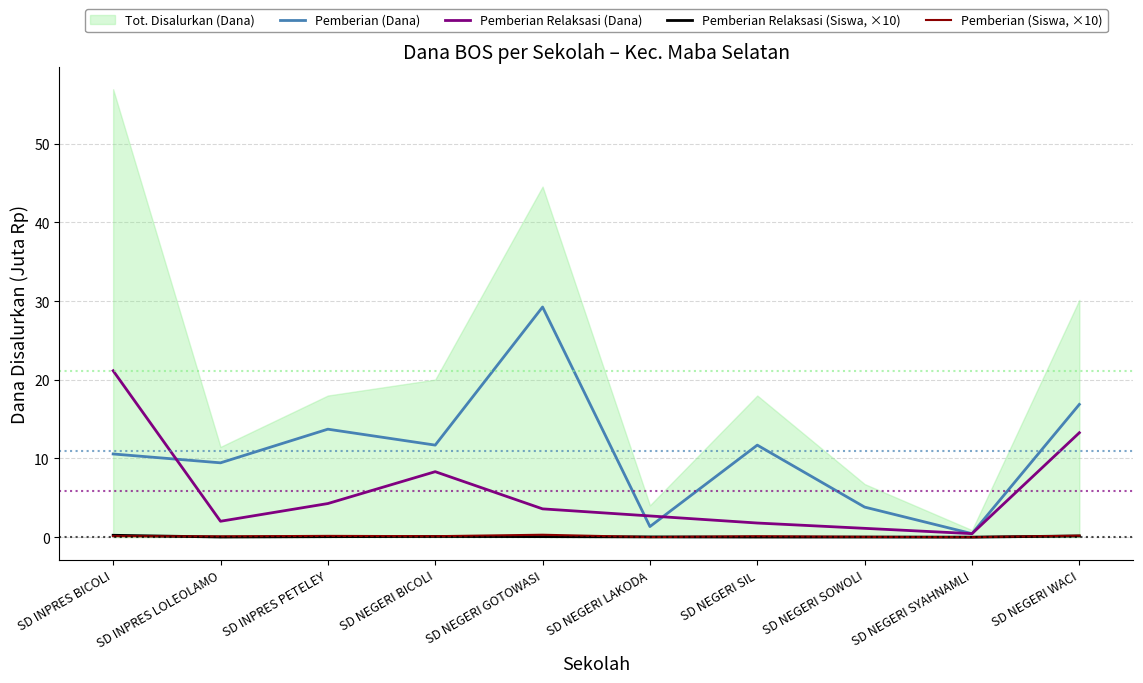

Is it true that Pemberian (Dana) equals 4.7 at SD NEGERI SIL?

False